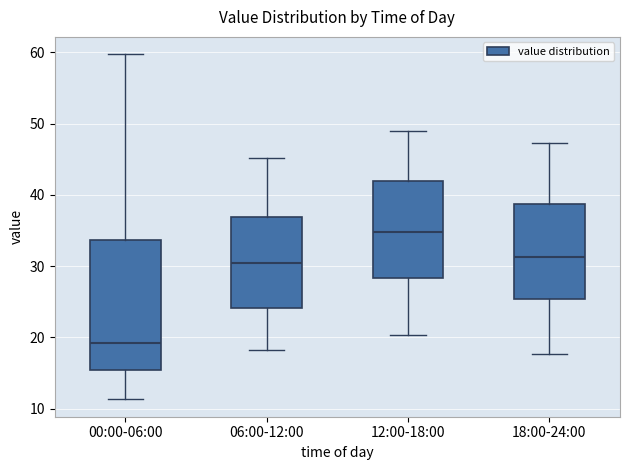

Where is the upper edge of the box for 18:00-24:00 on the y-axis? The values are not printed on the chart, so give them approximately, as read against the axis.

39